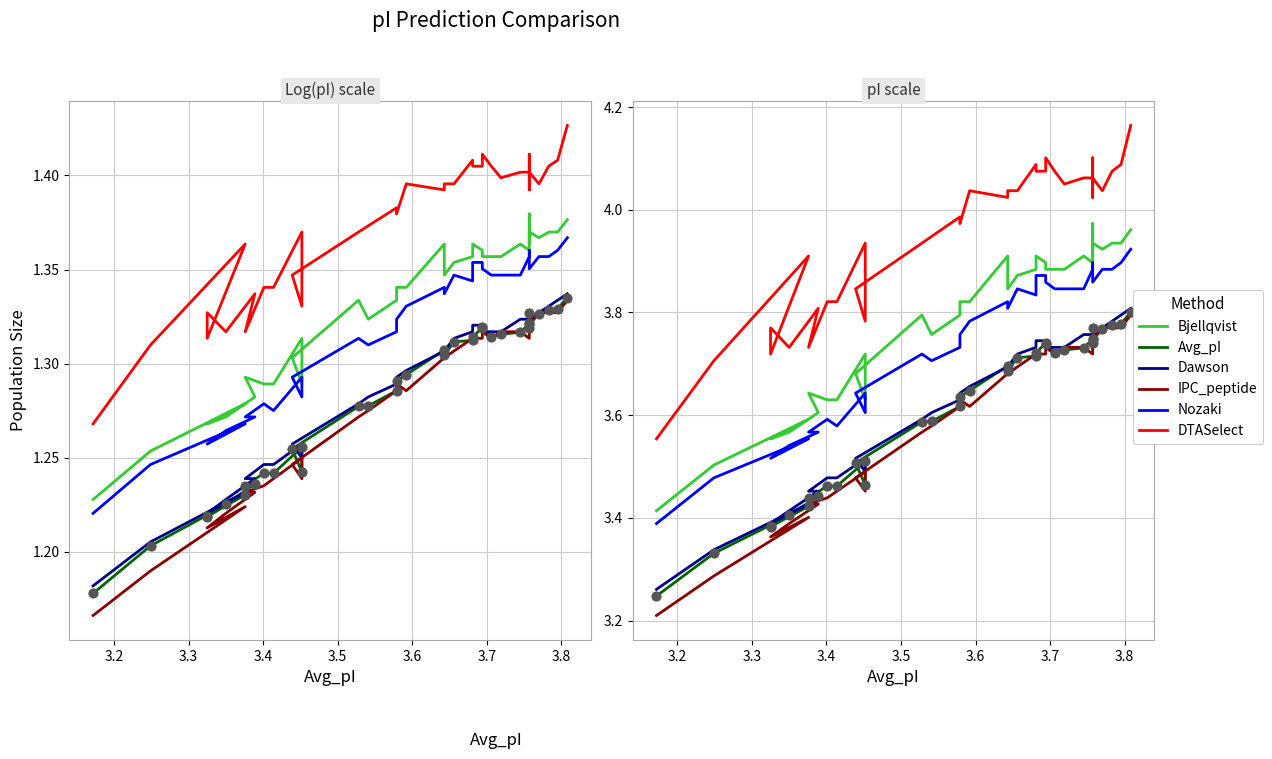

Is the value of IPC_peptide at 16 greater than the value of Nozaki at 15?

No